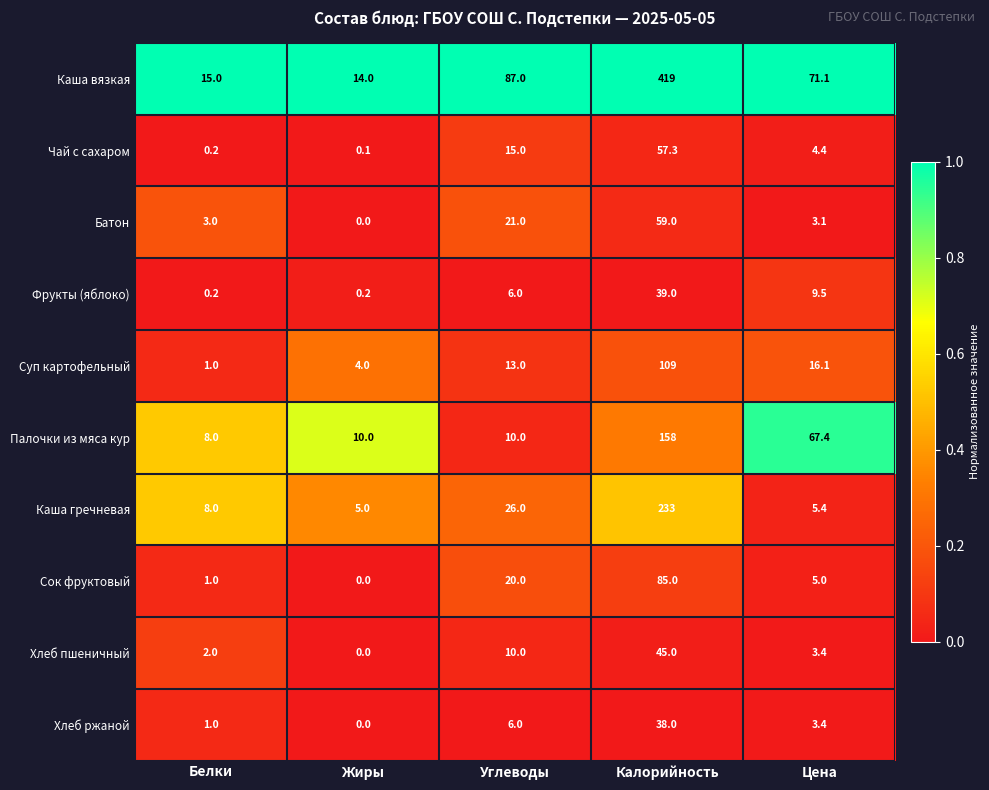

Which category has the highest value across all series?

Калорийность